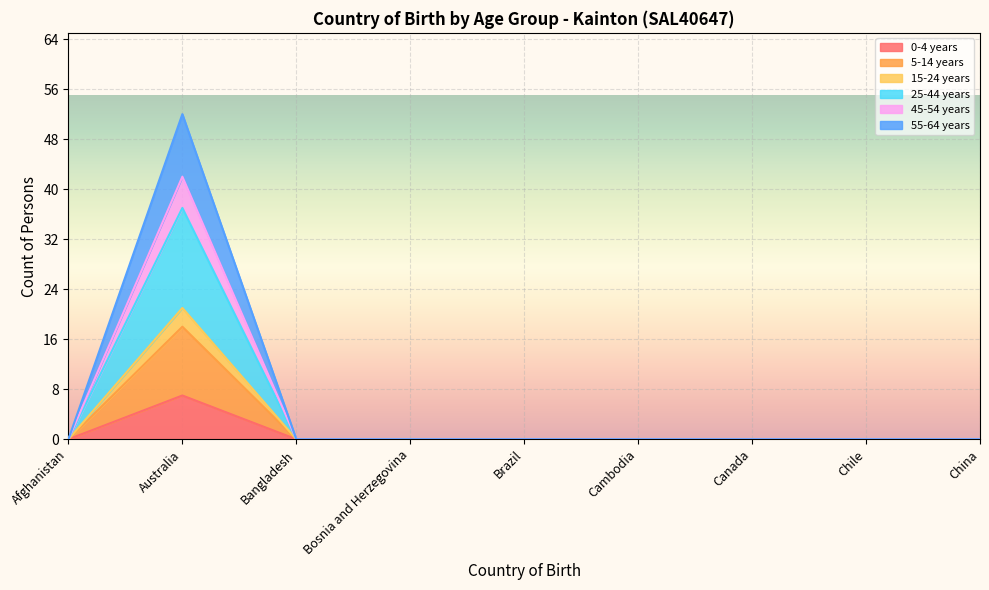

True or false: 0-4 years has a value of 0 at Canada.

True